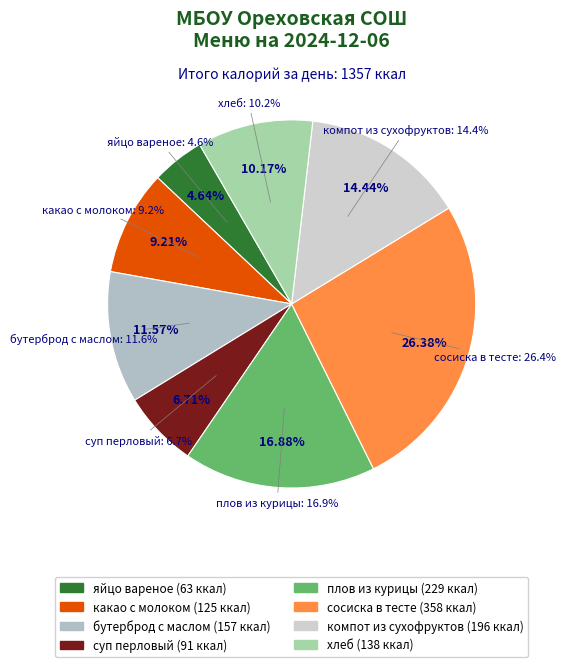

Does any single category account for the majority?

No